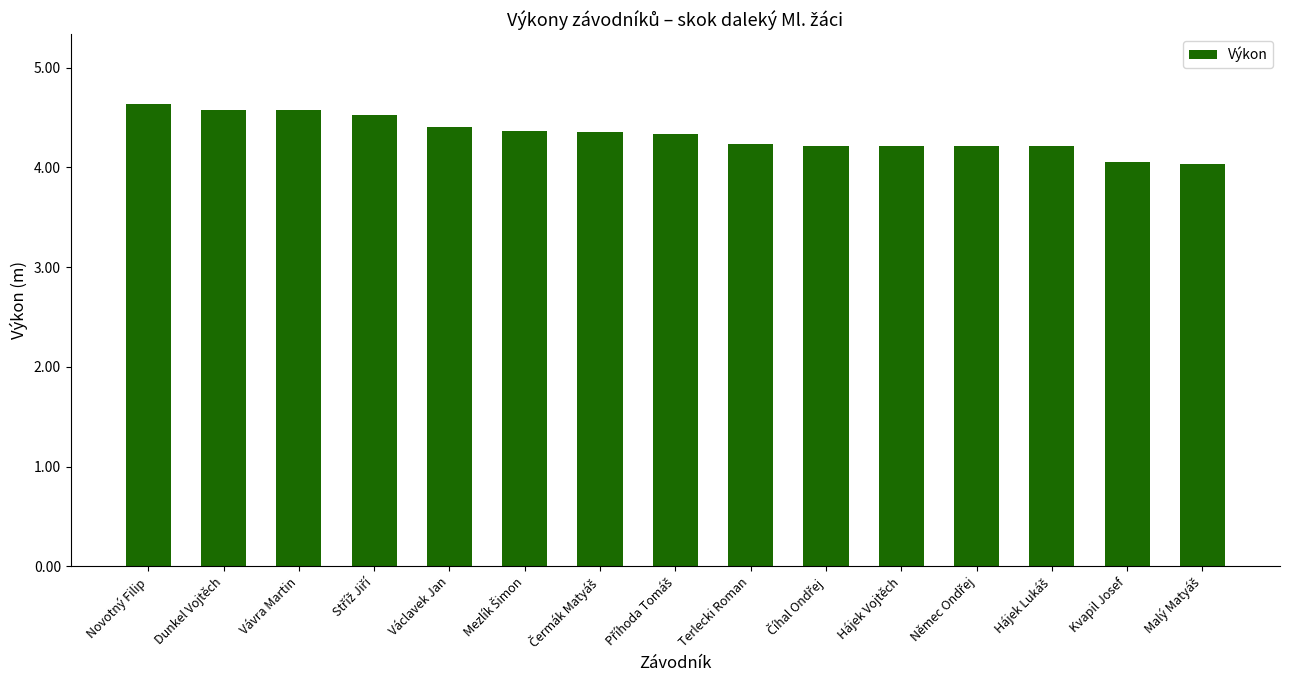

What is the value of the 7th bar from the left?

4.4